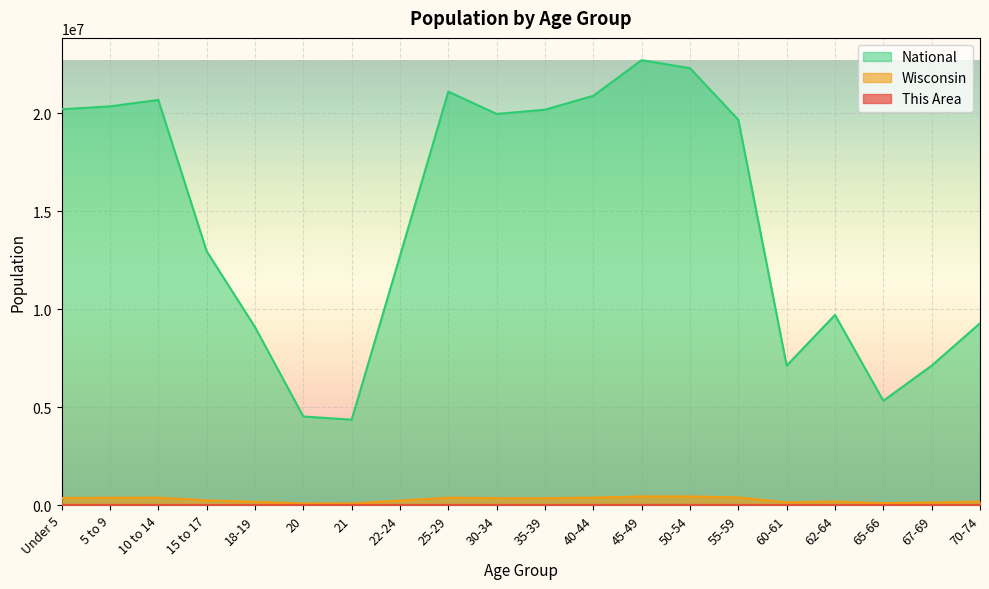

What is the difference between the maximum and minimum values in the Wisconsin series?

359411